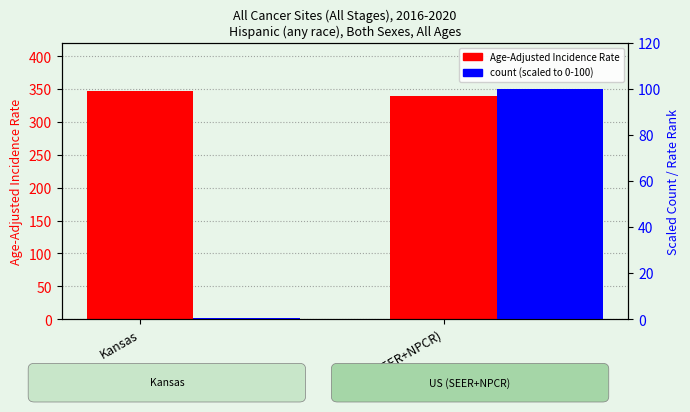

At which label does Age-Adjusted Incidence Rate first exceed 347?

Kansas